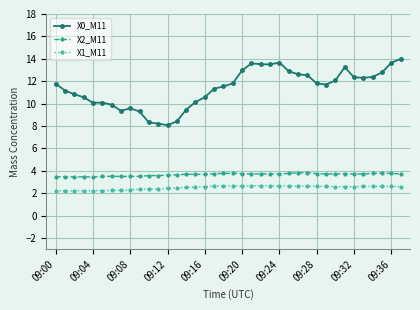

What is the value of the X1_M11 point at the 4th from the left?

2.2